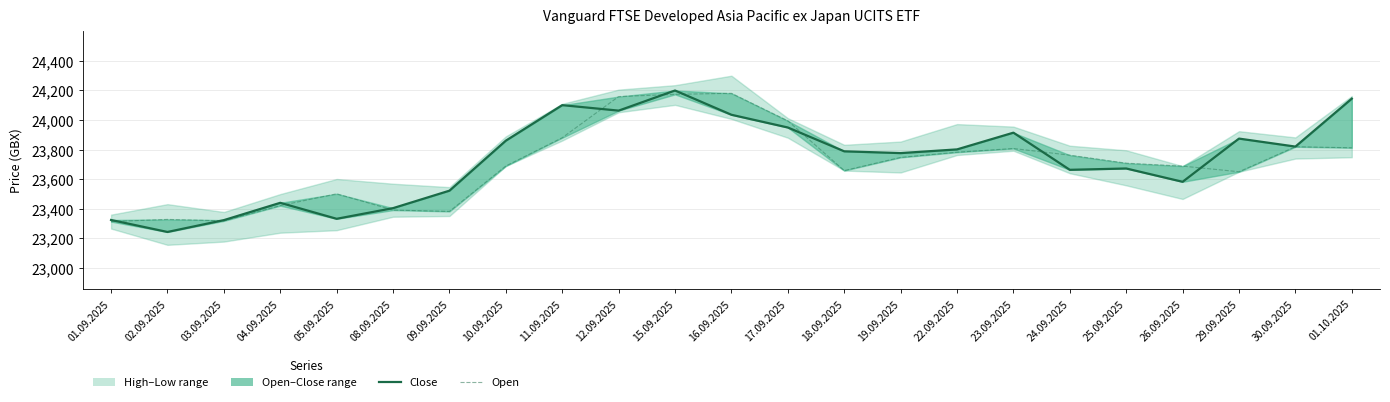

What is the approximate value of Open at 18.09.2025, to the nearest 10?

23660